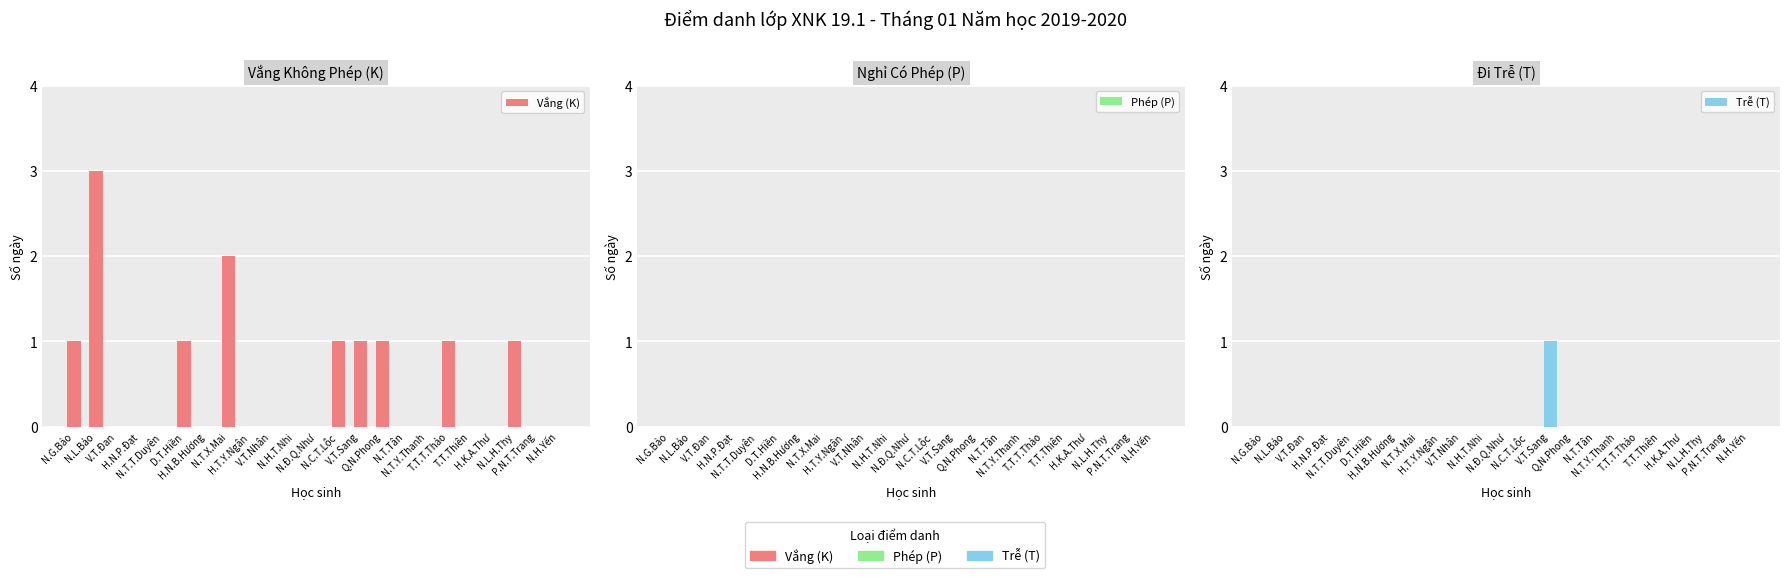

At N.T.T.Duyên, list the series in order from largest to smallest.

Vắng (K), Phép (P), Trễ (T)